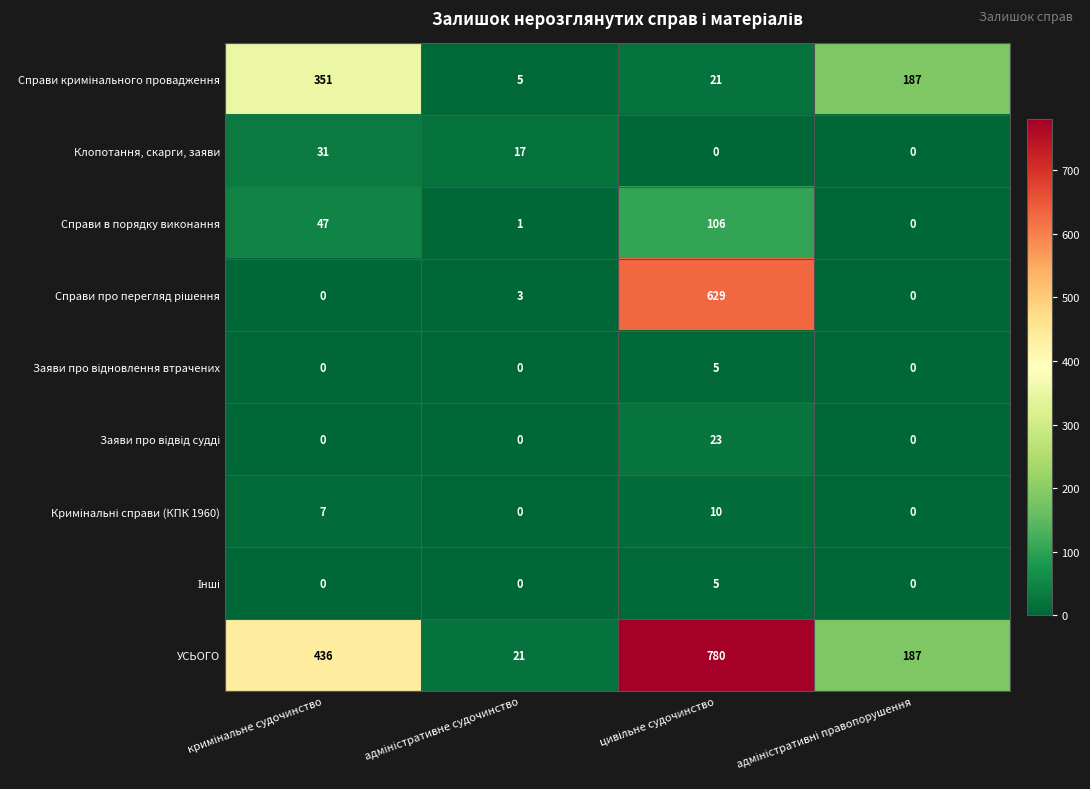

What is the difference between the maximum and minimum values in the УСЬОГО series?

759